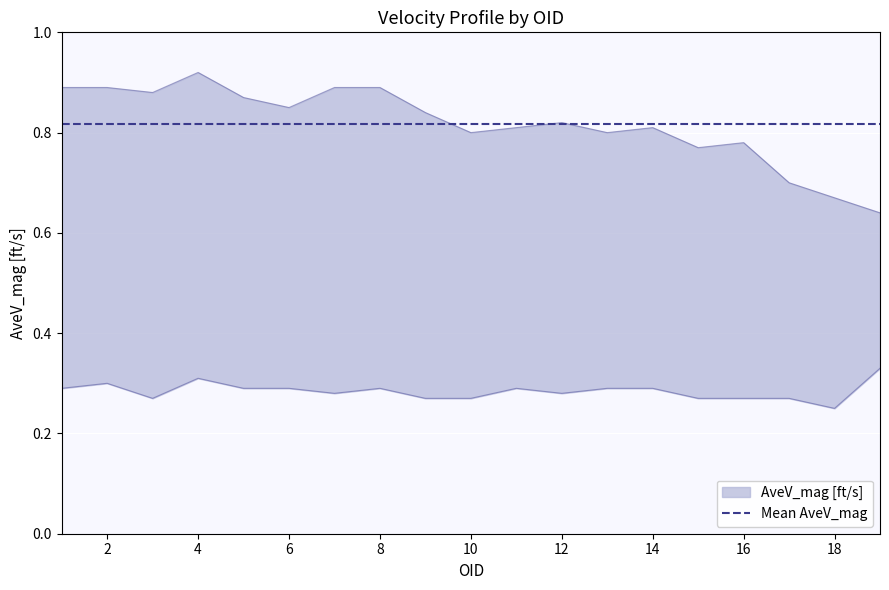

How many distinct data groups are displayed?

2